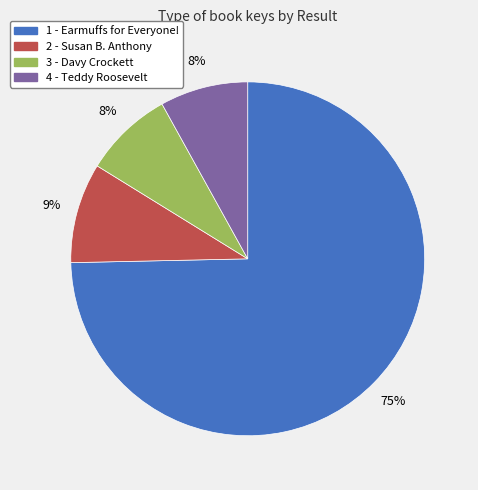

Between 3 - Davy Crockett and 2 - Susan B. Anthony, which is larger?

2 - Susan B. Anthony